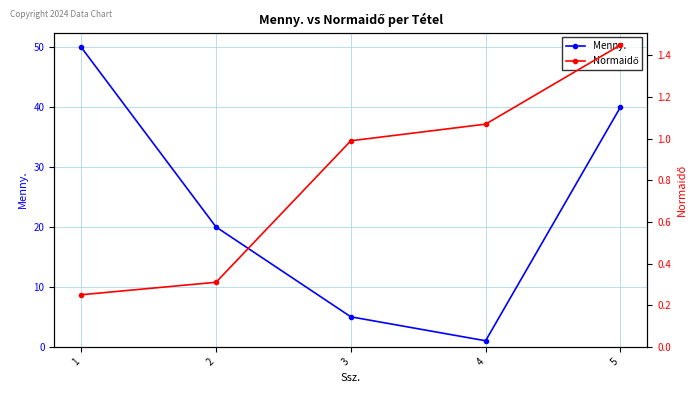

How many values in the Menny. series exceed 20?

2